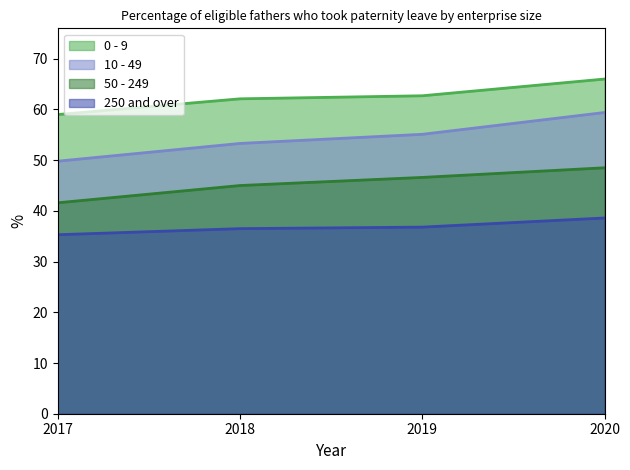

Count the number of data series in this chart.

4